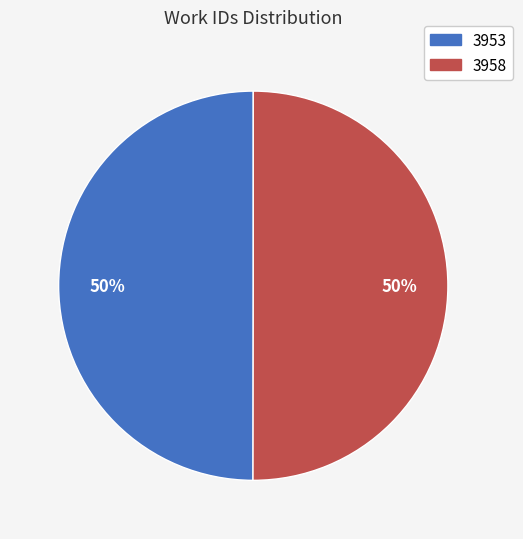

True or false: 3958 accounts for 50% of the total.

True